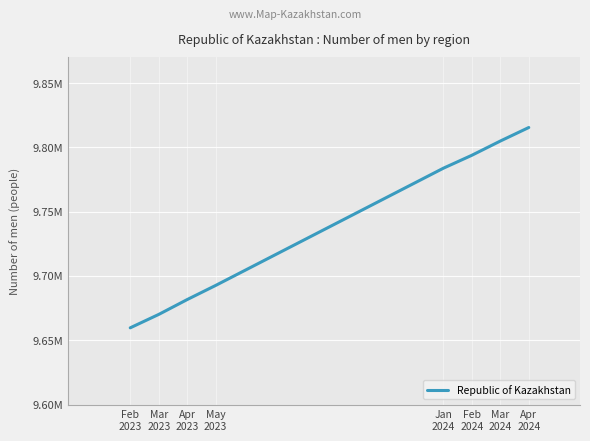

Reading left to right, transcribe all the data shown in this chart.

Feb
2023=9659664	Mar
2023=9670158	Apr
2023=9681672	May
2023=9692613	Jan
2024=9783814	Feb
2024=9793830	Mar
2024=9804976	Apr
2024=9815465